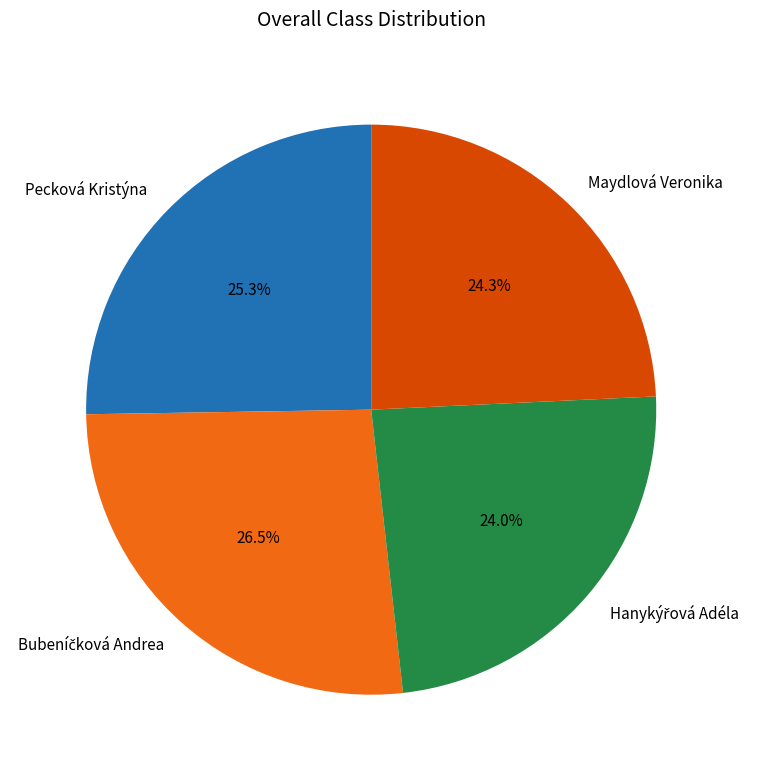

The Pecková Kristýna slice represents 25% of the pie. True or false?

True